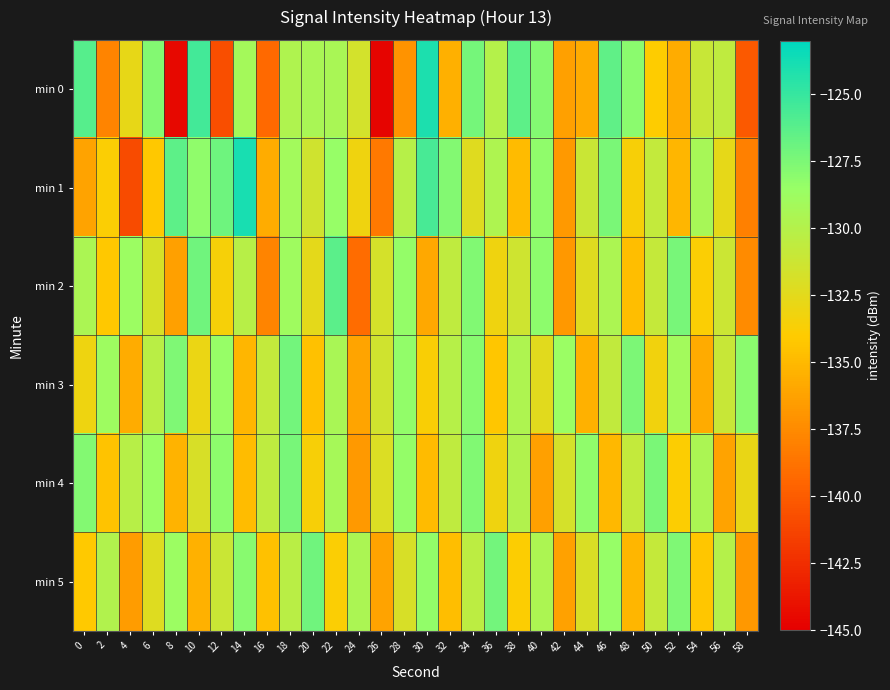

At which category is the sum across all series the highest?

18